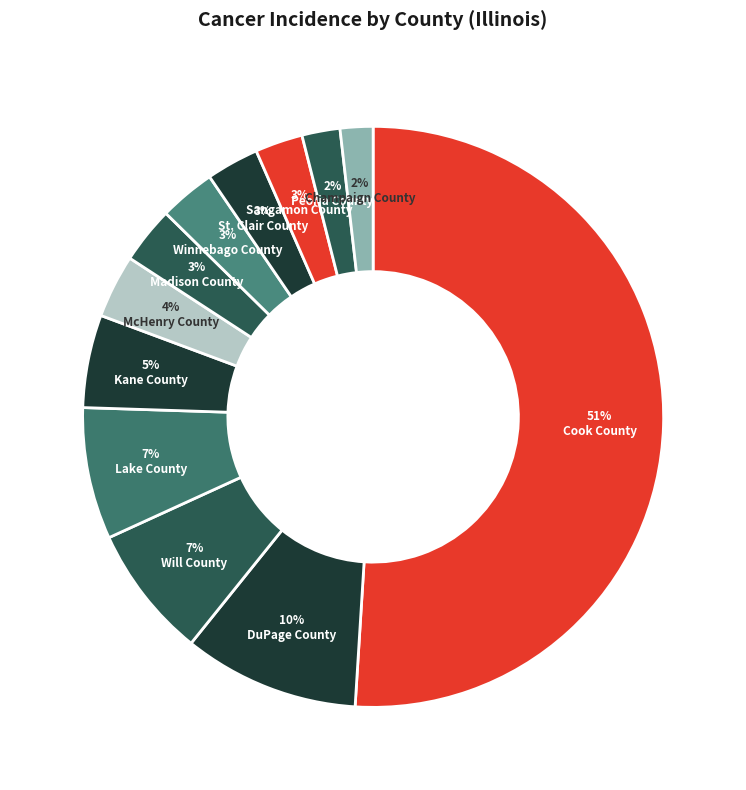

Rank the categories by value from highest to lowest.

Cook County, DuPage County, Will County, Lake County, Kane County, McHenry County, Madison County, Winnebago County, St. Clair County, Sangamon County, Peoria County, Champaign County